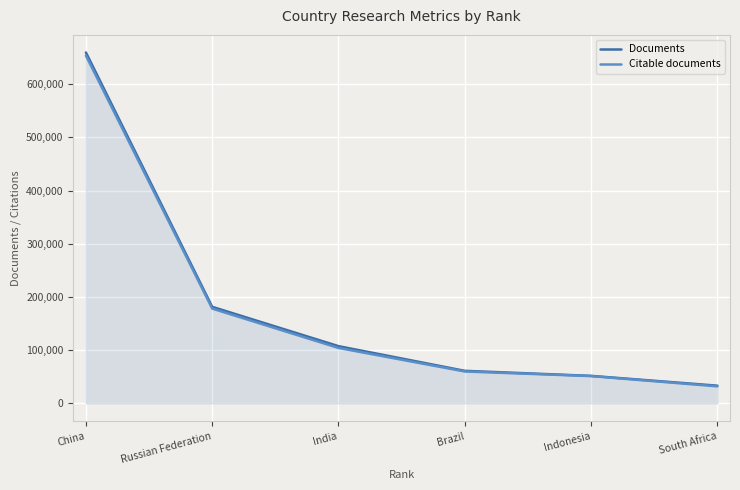

What is the label of the 1st point from the right?

South Africa